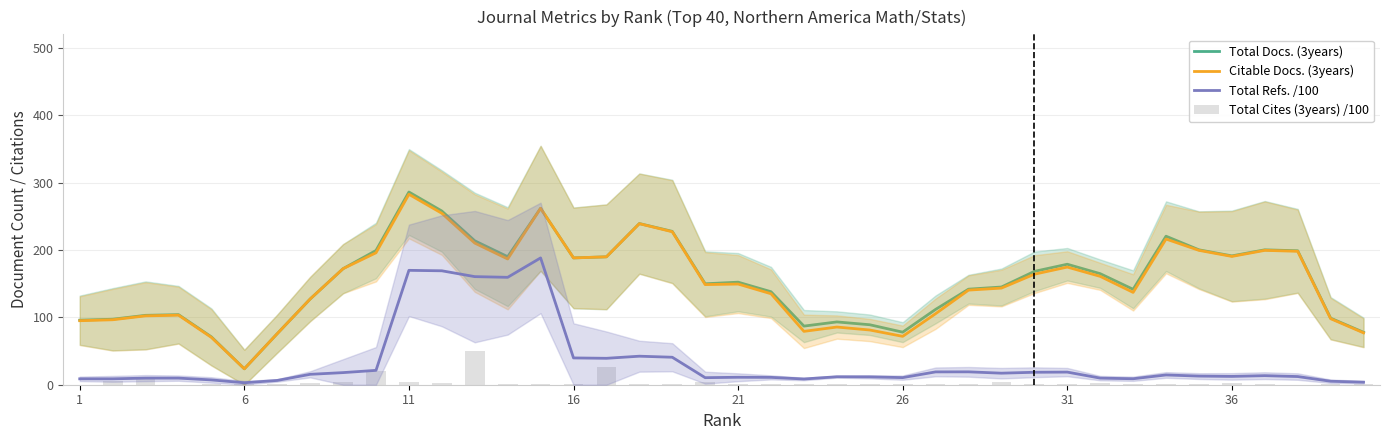

What is the maximum value for Total Docs. (3years)?

286.0